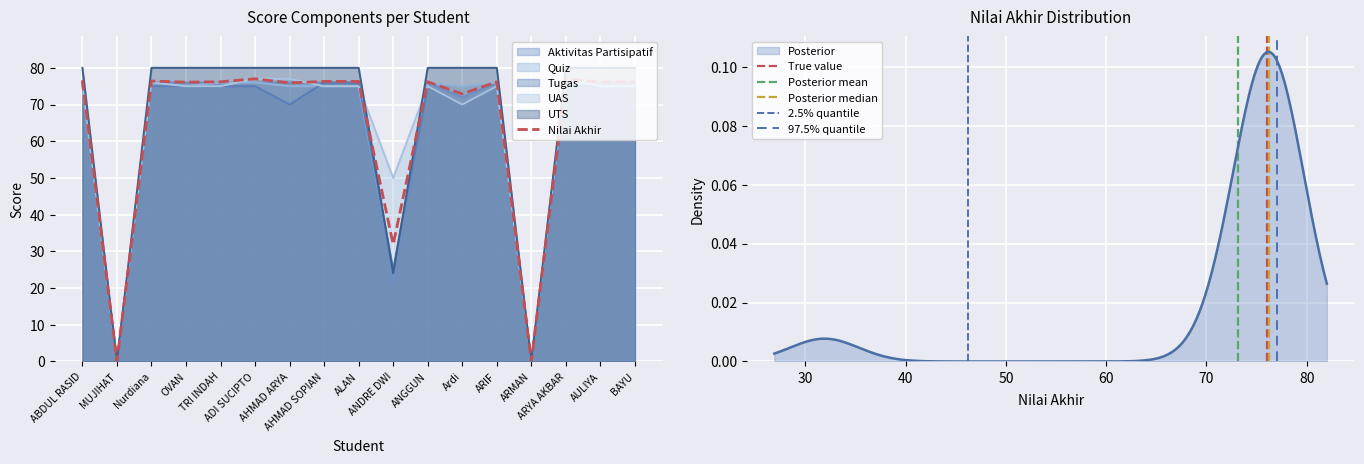

At which category is the sum across all series the highest?

ADI SUCIPTO